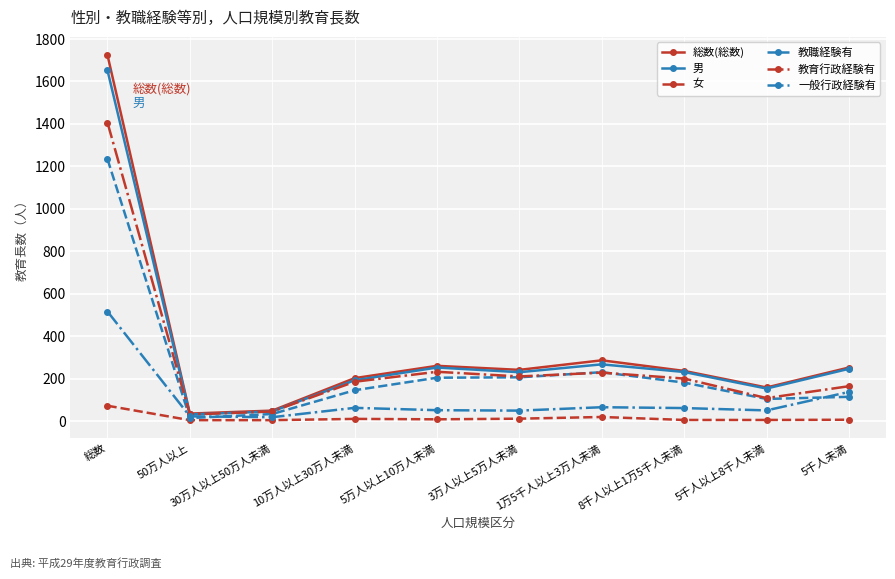

True or false: 男 has more than 2 points higher than both neighbors.

False